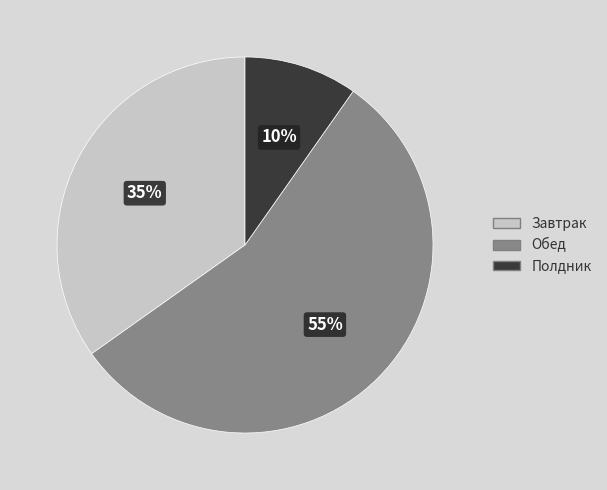

Rank the categories by value from lowest to highest.

Полдник, Завтрак, Обед